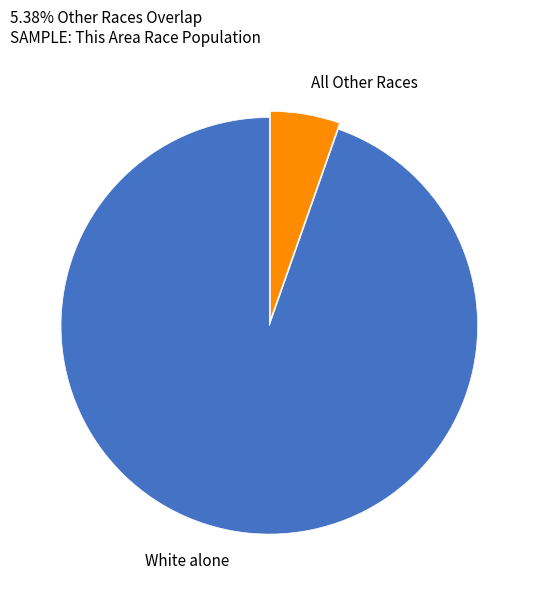

Which has a higher value, All Other Races or White alone?

White alone